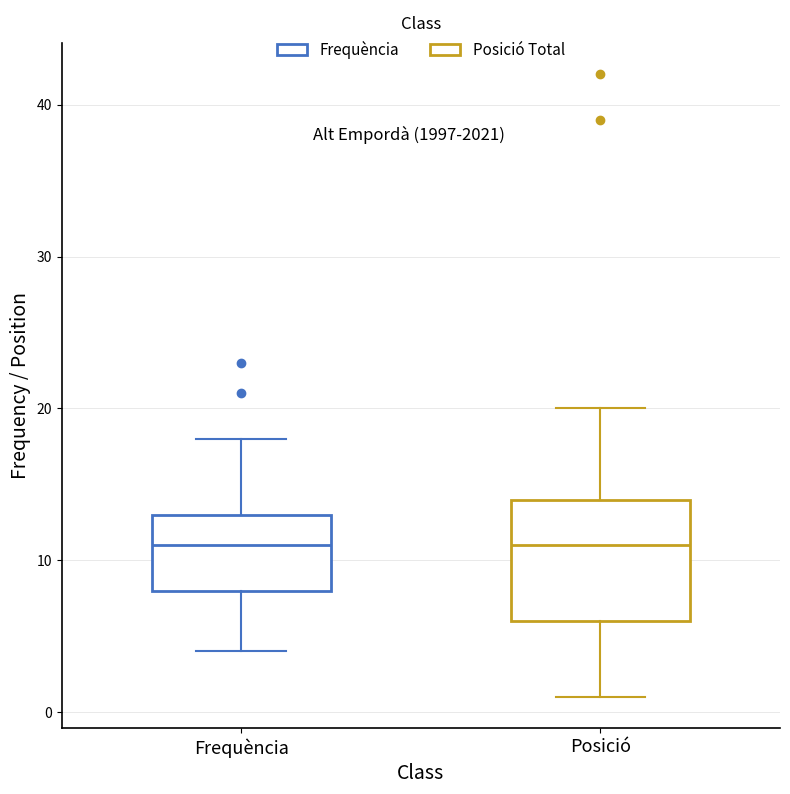

Reading left to right, read every box against the y-axis: the position of its median line, the range the box covers, and the ends of its whiskers. The values are not printed on the chart, so give them approximately, as read against the axis.

Frequència: median 11, box 8 to 13, whiskers 4 to 18
Posició: median 11, box 6 to 14, whiskers 1 to 20